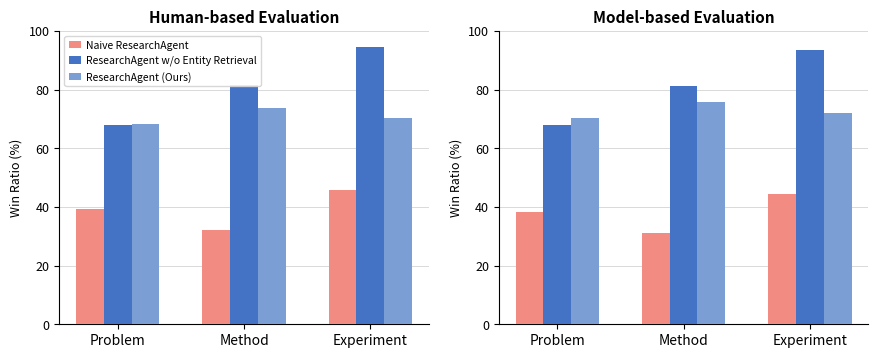

Which series has the largest total across all categories?

ResearchAgent w/o Entity Retrieval